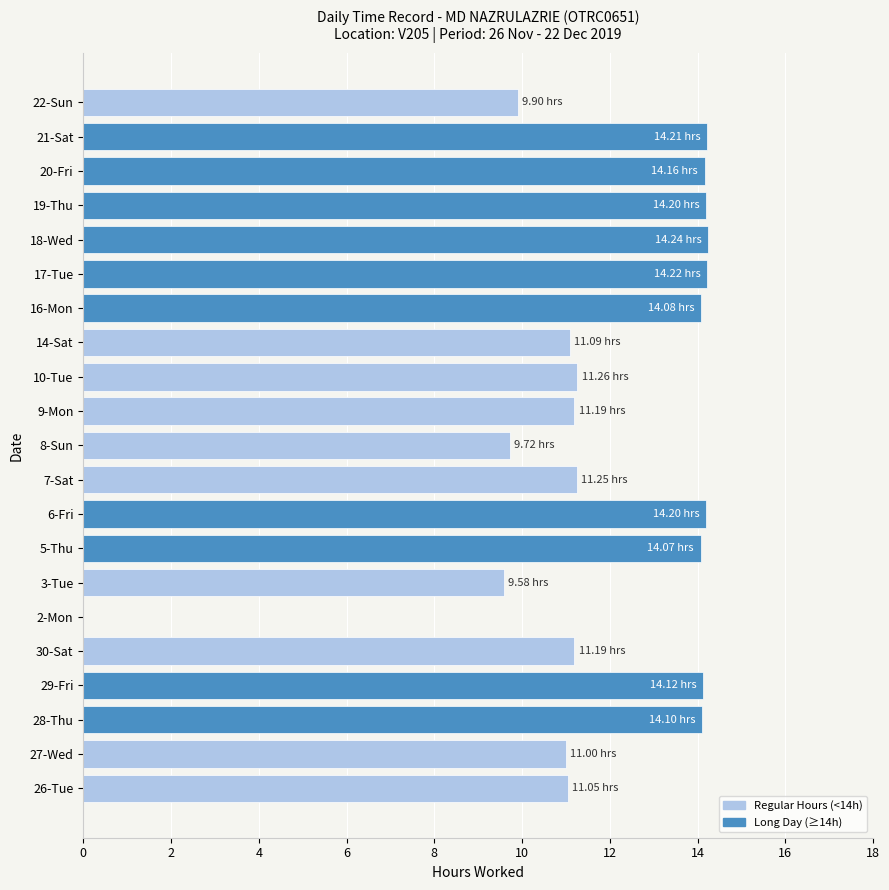

How many distinct data groups are displayed?

1